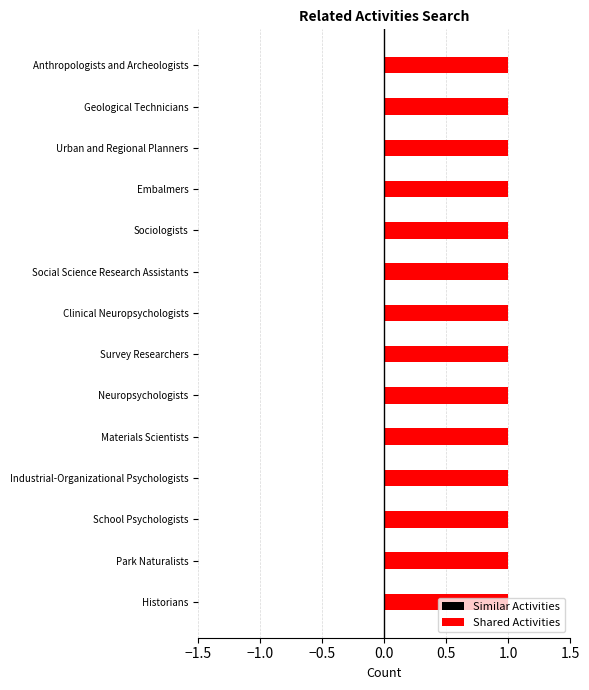

What are all the series names shown in the legend?

Shared Activities, Similar Activities